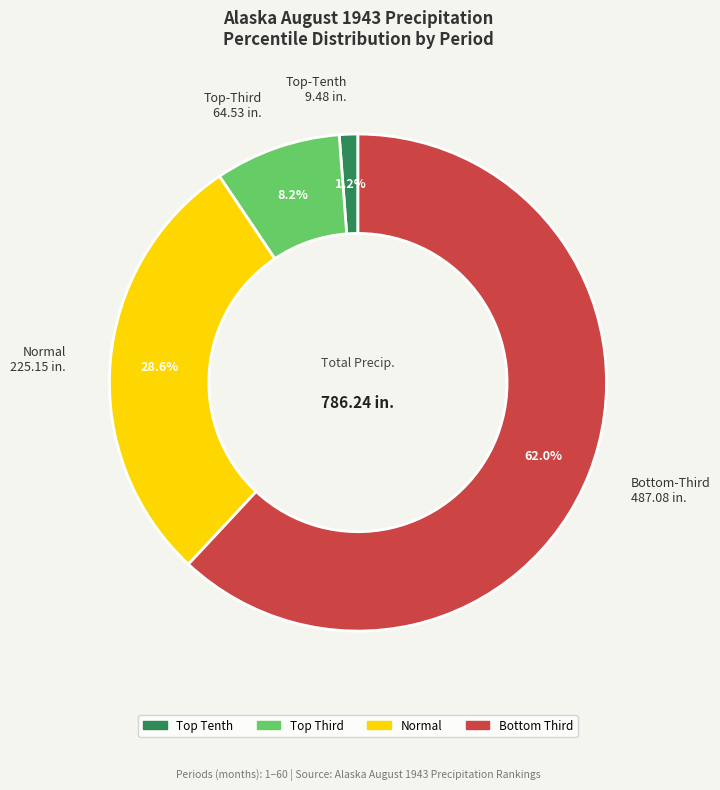

Count the number of slices in the pie.

4